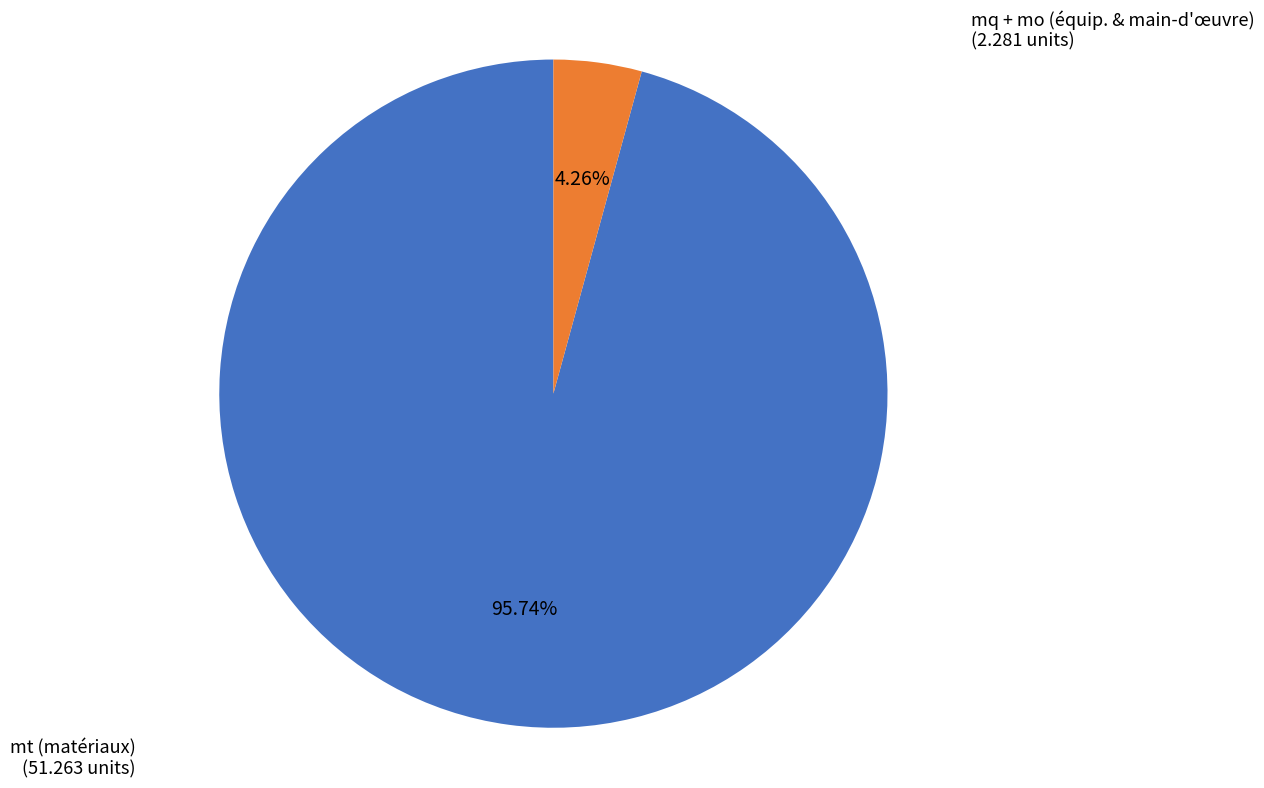

Which category has the biggest portion of the pie?

mt (matériaux)